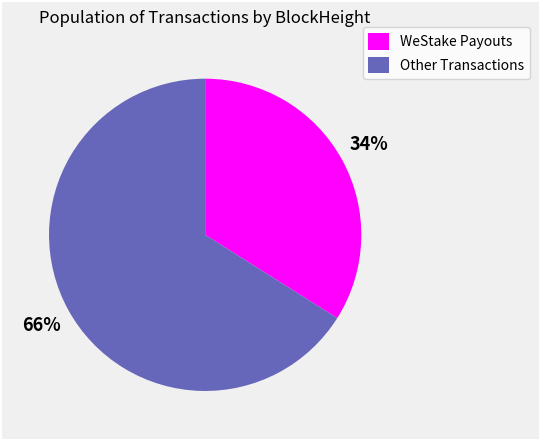

Does any single category account for the majority?

Yes